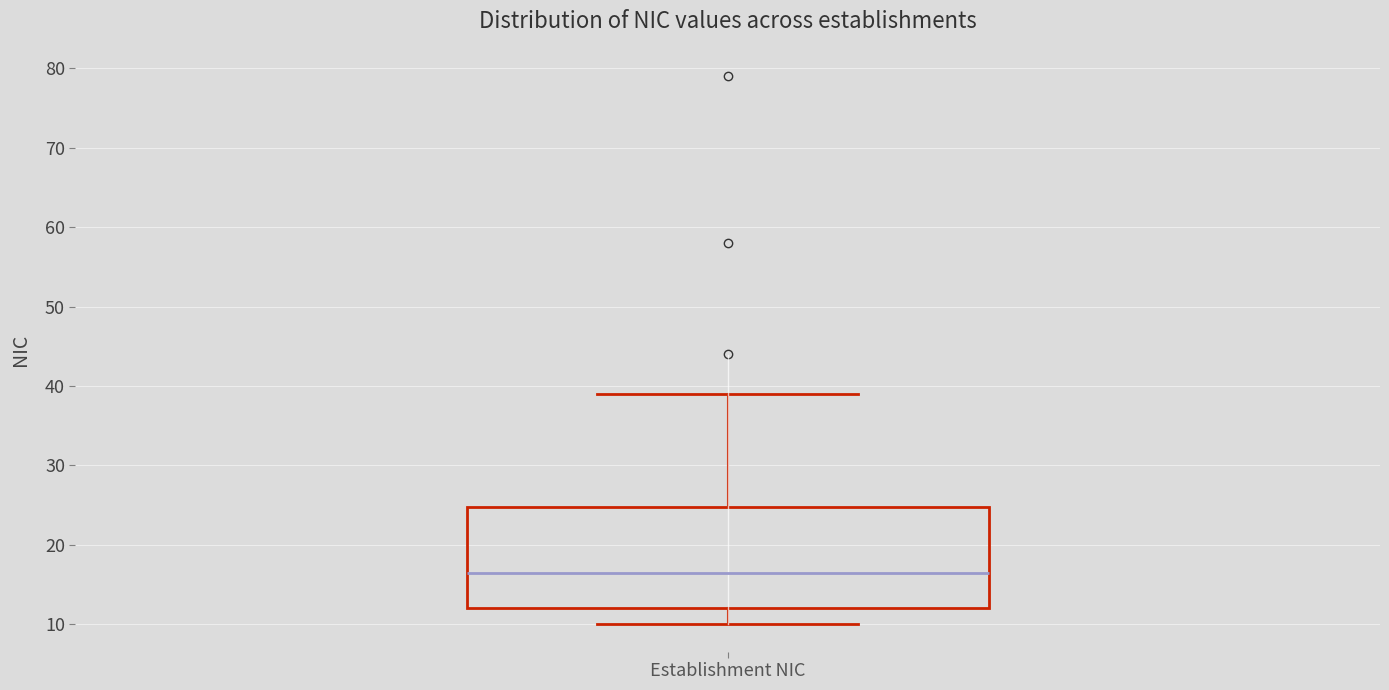

Read this box plot against the y-axis: the position of the median line, the range covered by the box, and the ends of both whiskers. The values are not printed on the chart, so give them approximately, as read against the axis.

median 17, box 12 to 25, whiskers 10 to 39